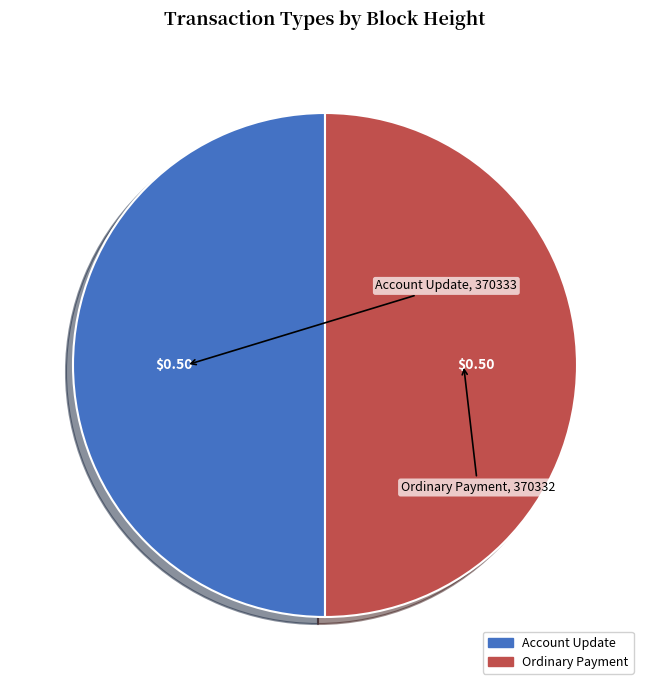

Rank the categories by value from lowest to highest.

Ordinary Payment (370332), Account Update (370333)